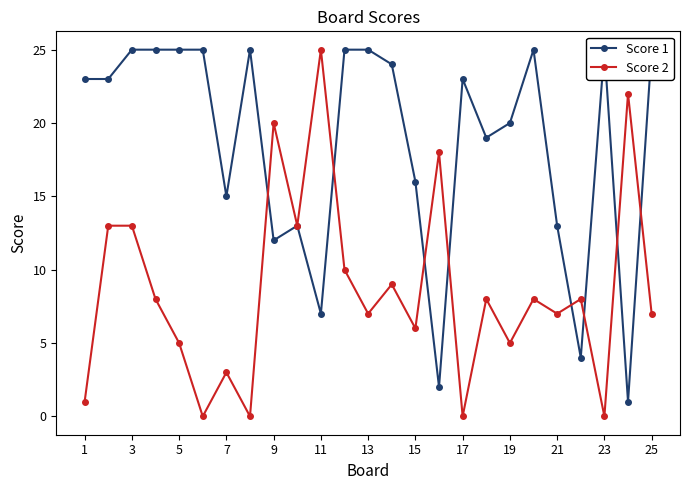

True or false: Score 2 has a value of 0 at 23.

True